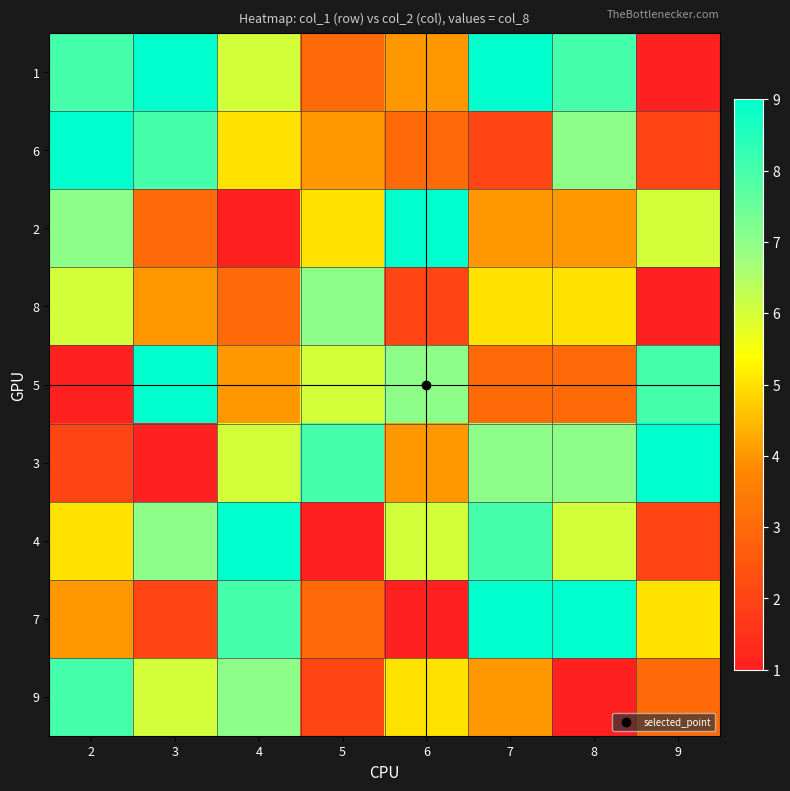

At how many categories does at least one series exceed 3?

8